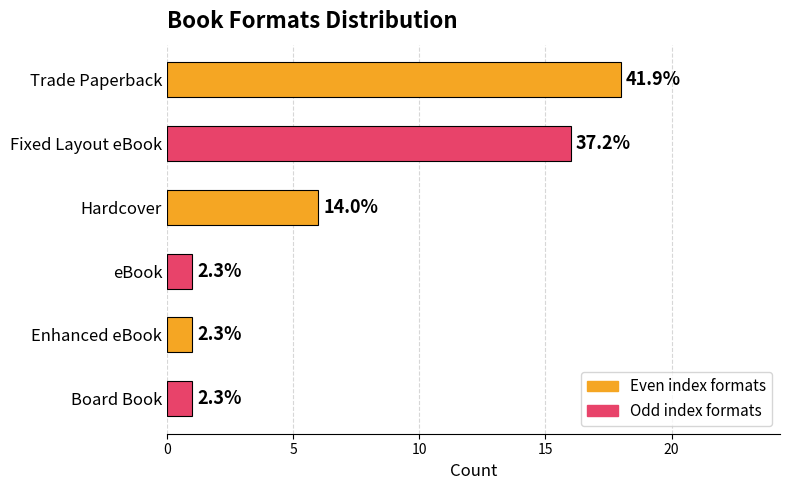

What is the difference between the second highest and minimum values?

15